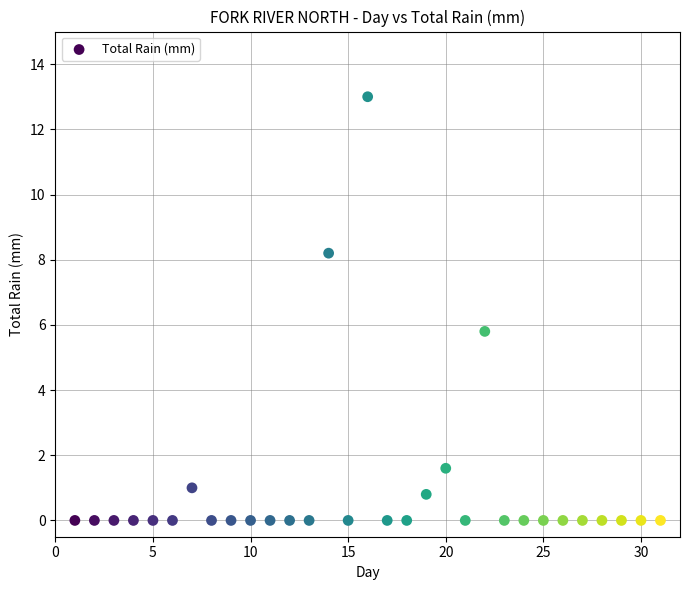

What is the range of X values (max minus min)?

30.0